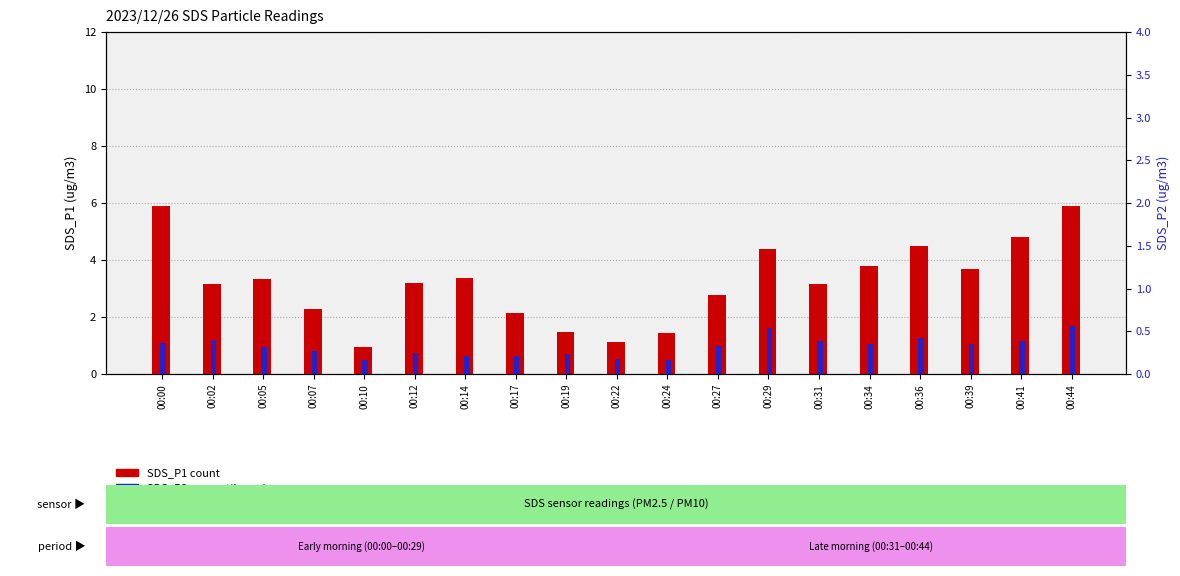

What is the value of the SDS_P2 bar at the 10th from the left?

0.5